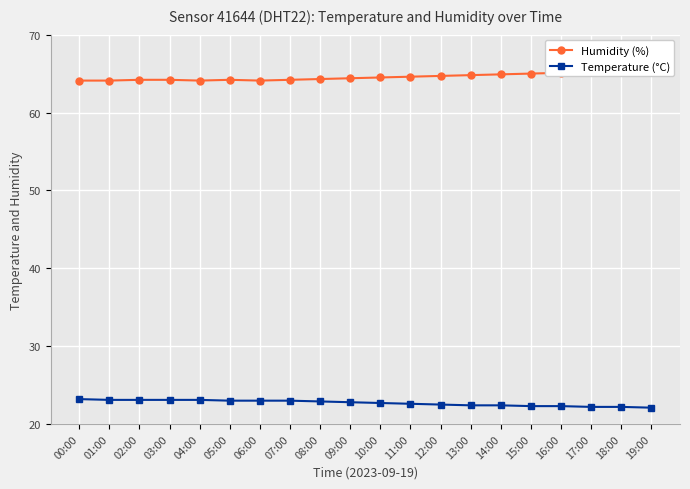

Which series changed the most between 09:00 and 12:00?

Temperature (°C)